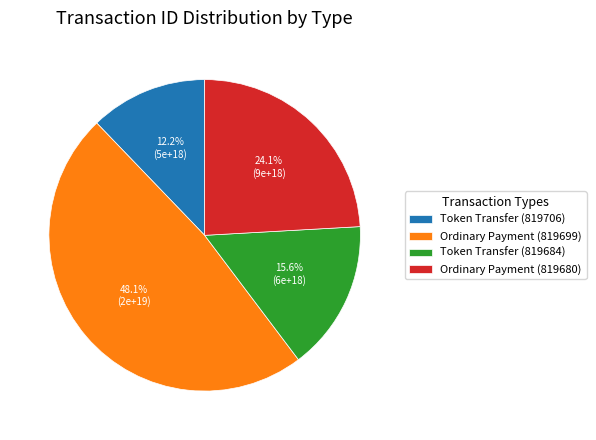

What portion of the pie excludes Ordinary Payment (819699)?

51.9%